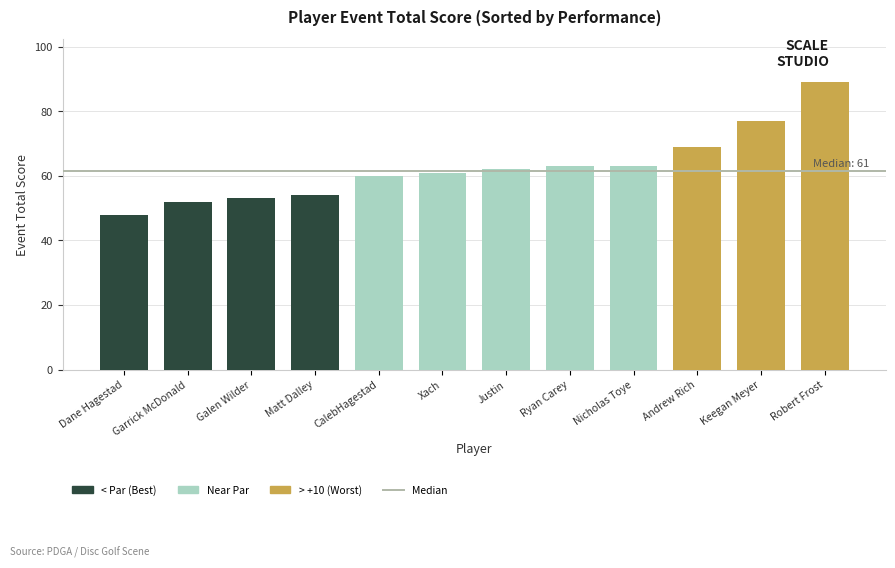

What is the value of the 6th bar from the left?

61